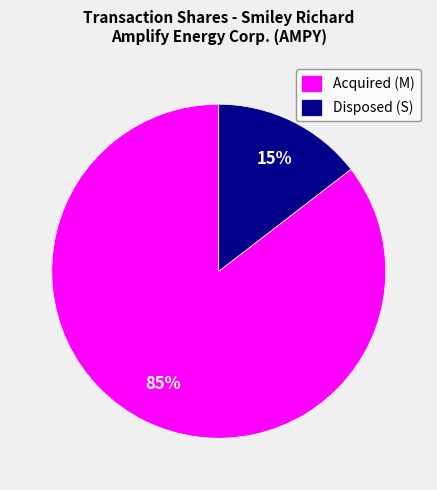

Is there a majority slice in this chart?

Yes